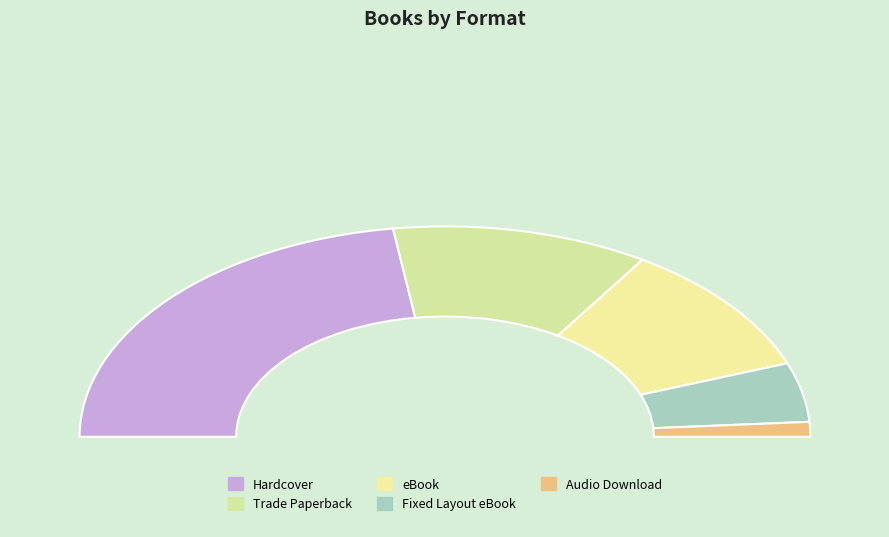

To the nearest percent, what is the difference between the largest and smallest slice percentages?

43%